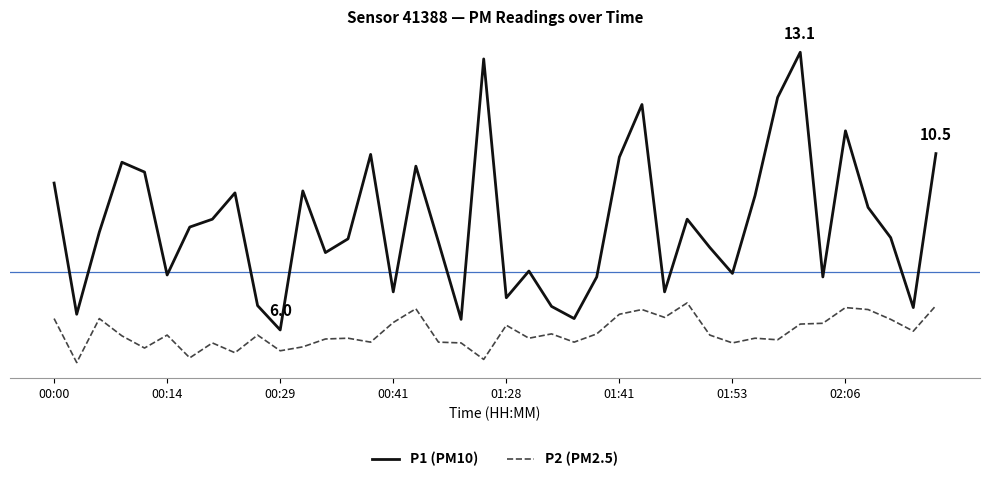

True or false: P2 (PM2.5) and P1 (PM10) cross at least once.

False